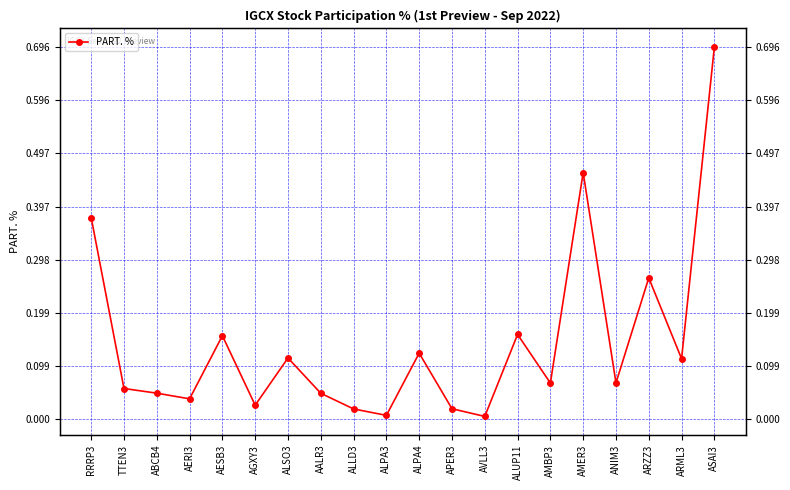

What is the maximum value shown in the chart?

0.7